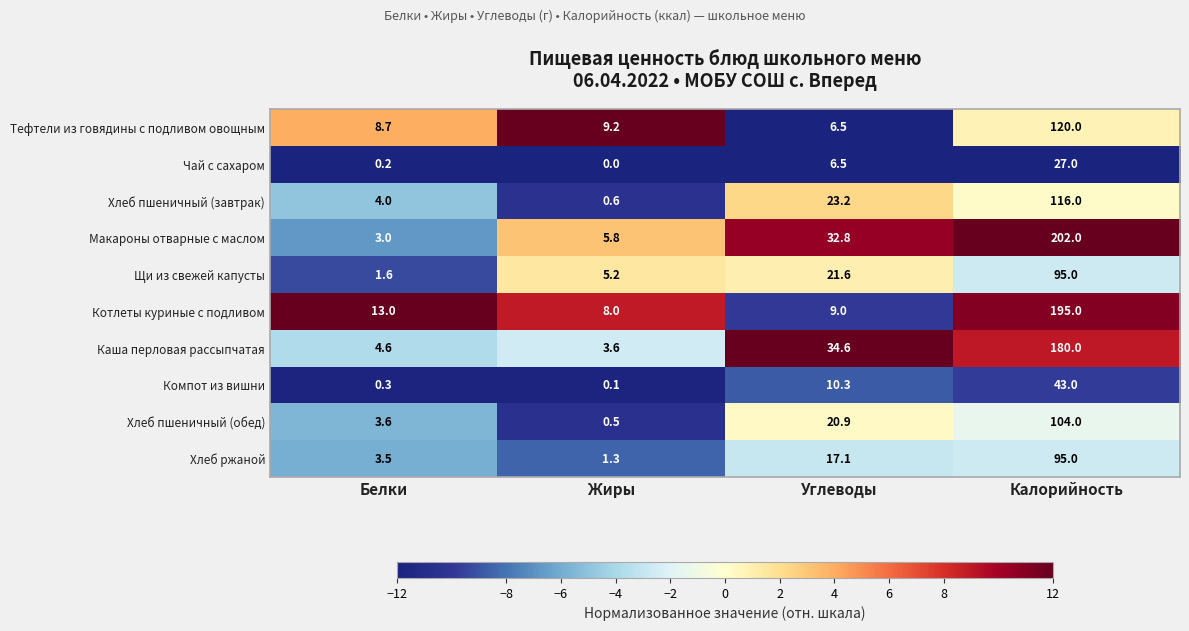

At how many categories does at least one series exceed 0?

4